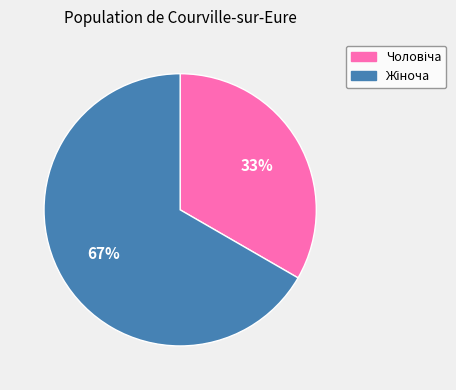

Is there a majority slice in this chart?

Yes